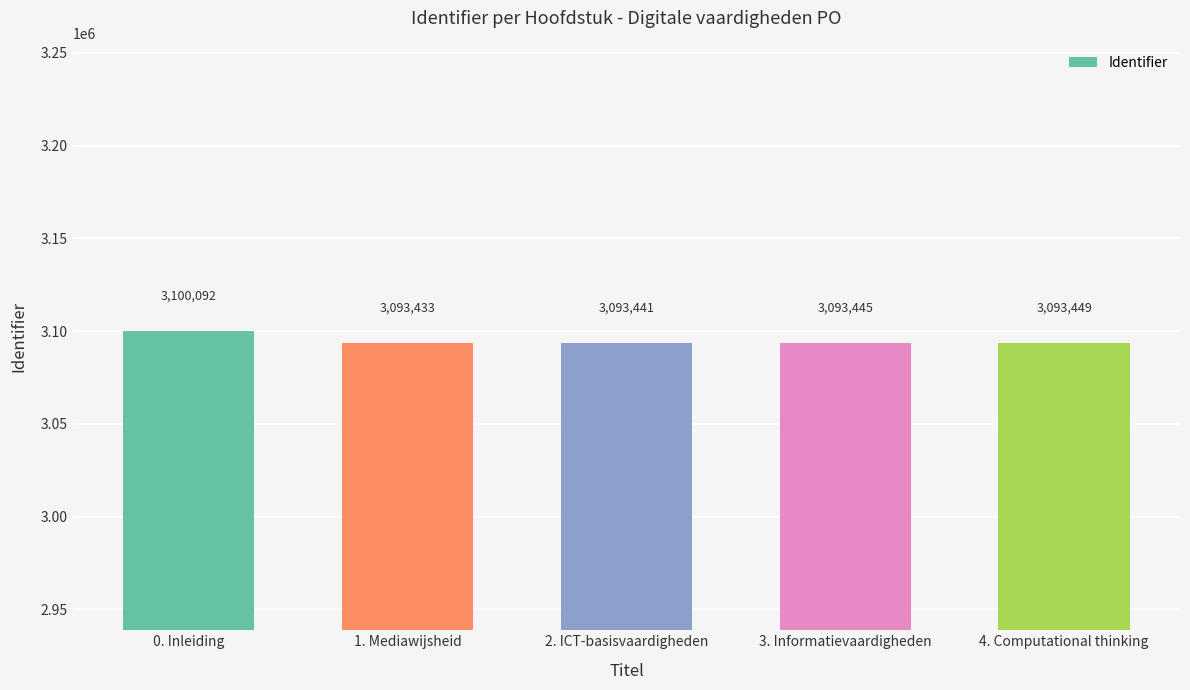

How many bars are there in total?

5